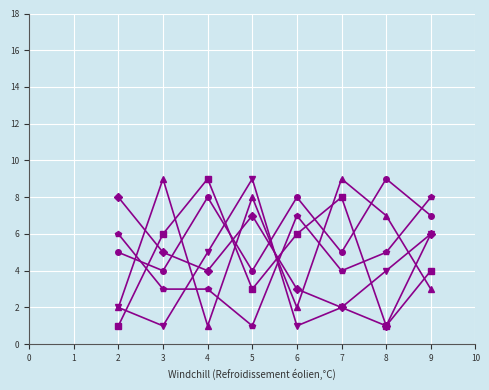

What is the maximum value shown in the chart?

9